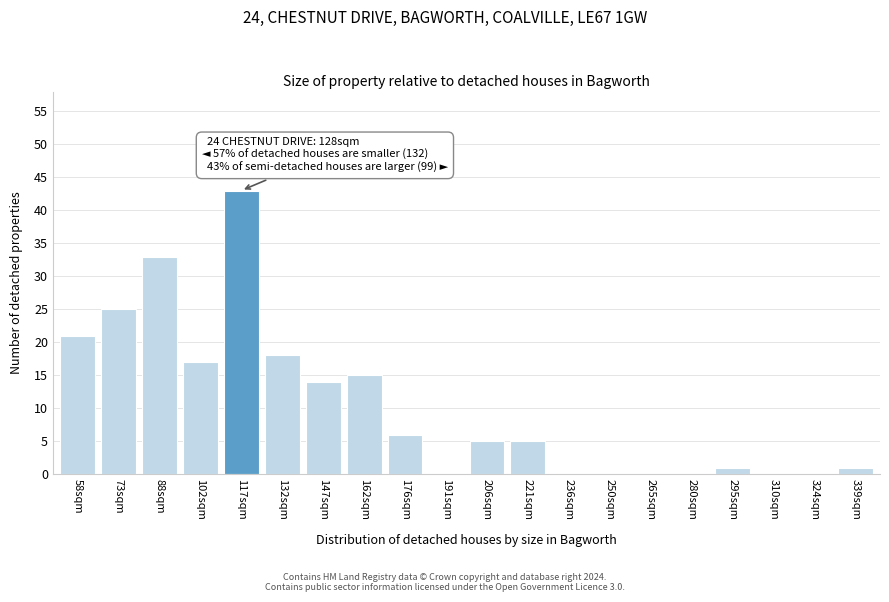

Reading left to right, what are all the values shown in this chart?

58sqm=21	73sqm=25	88sqm=33	102sqm=17	117sqm=43	132sqm=18	147sqm=14	162sqm=15	176sqm=6	191sqm=0	206sqm=5	221sqm=5	236sqm=0	250sqm=0	265sqm=0	280sqm=0	295sqm=1	310sqm=0	324sqm=0	339sqm=1